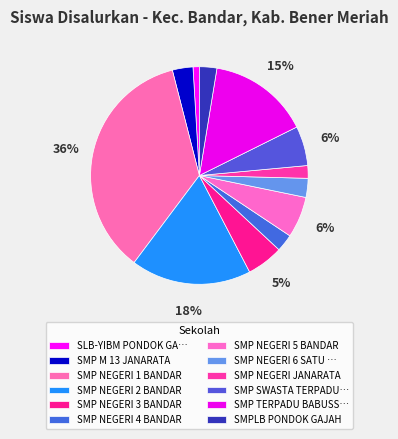

Combined, what portion of the pie is SMP NEGERI 2 BANDAR and SMP NEGERI 4 BANDAR?

20.5%